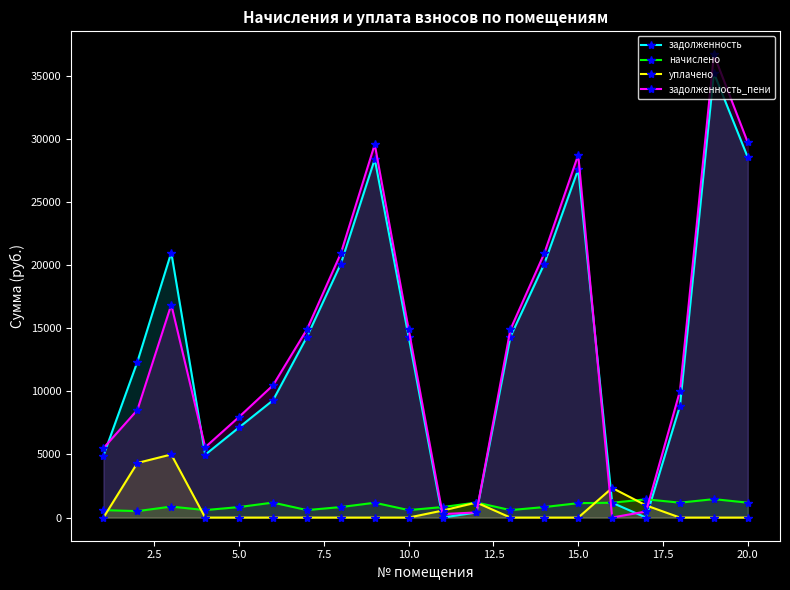

The value of уплачено at 15.0 is 0.0. True or false?

True